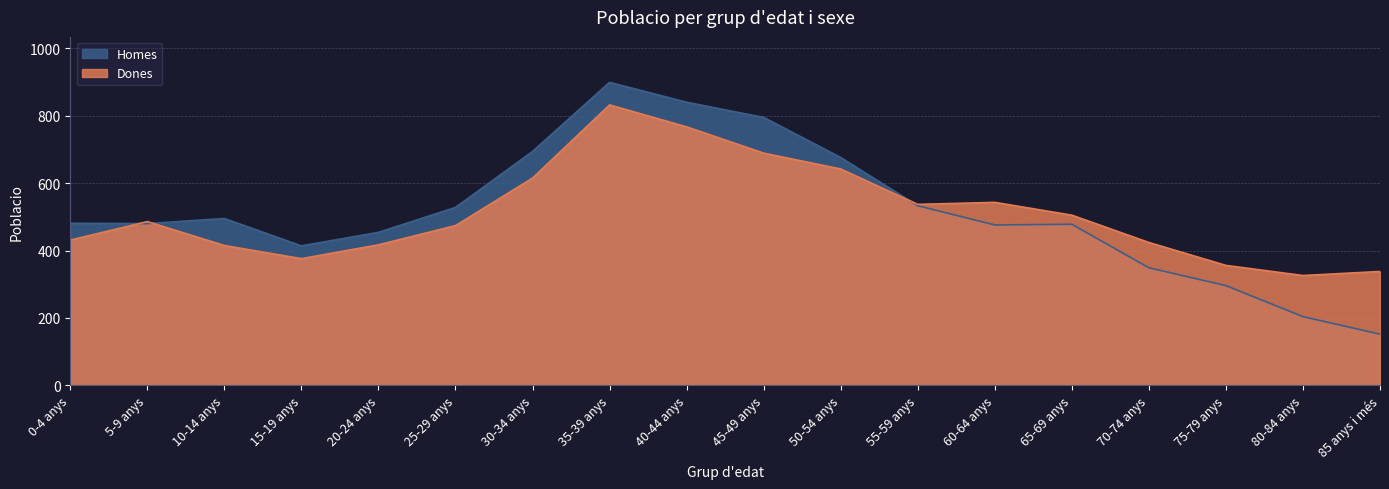

At which category does Homes reach its first local peak?

10-14 anys